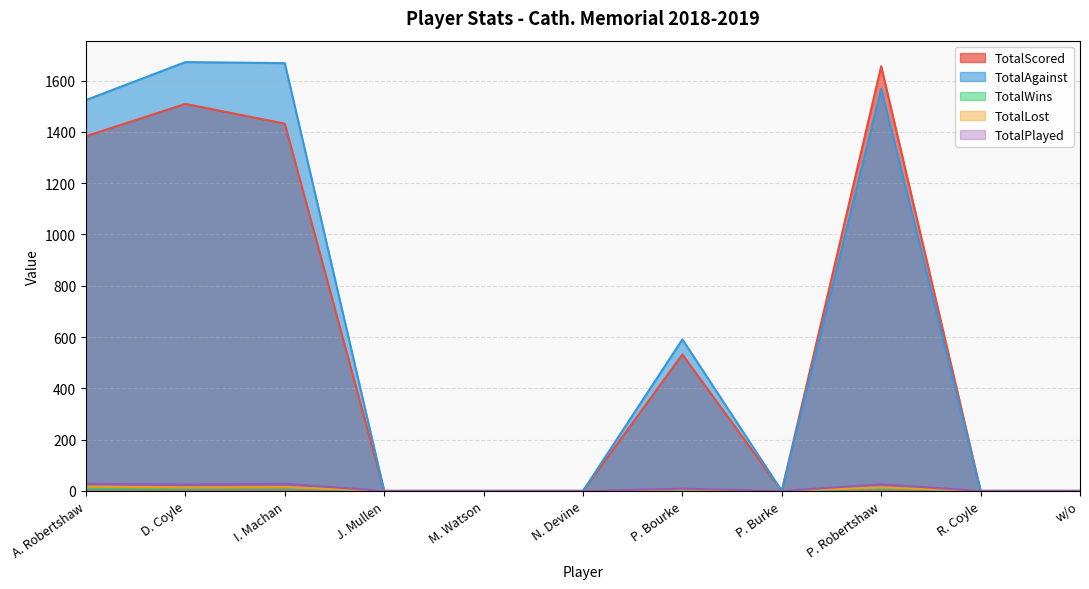

What is the label of the 8th point from the right?

J. Mullen